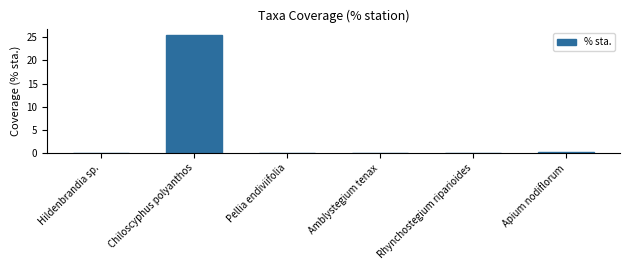

The chart shows a value of 25.6 at Chiloscyphus polyanthos. True or false?

True